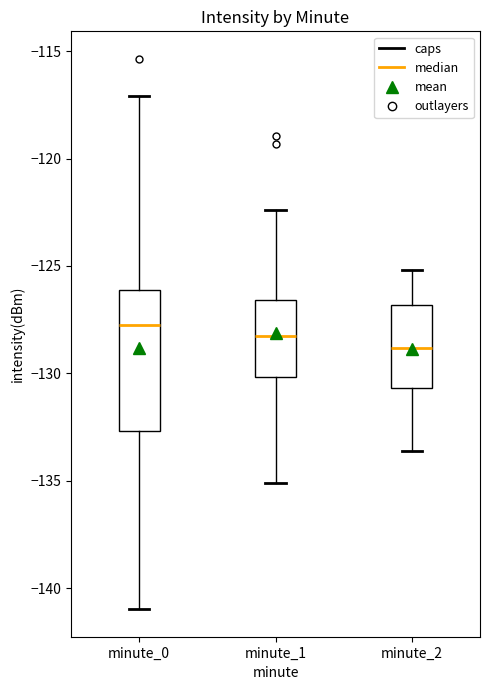

Comparing the boxes themselves (not the whiskers), which one is the tallest?

minute_0